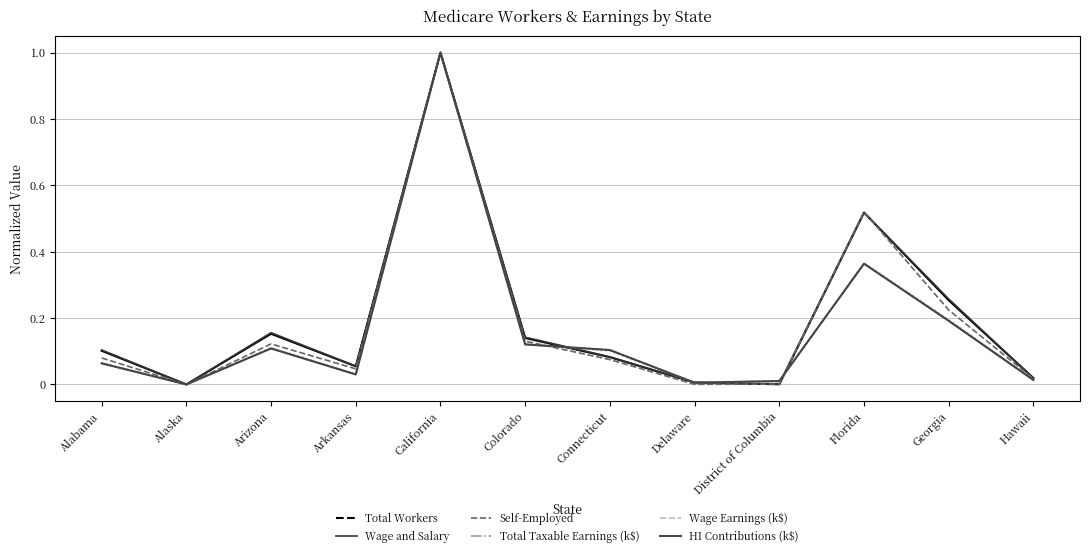

Which series changed the most between Alabama and Hawaii?

Wage and Salary